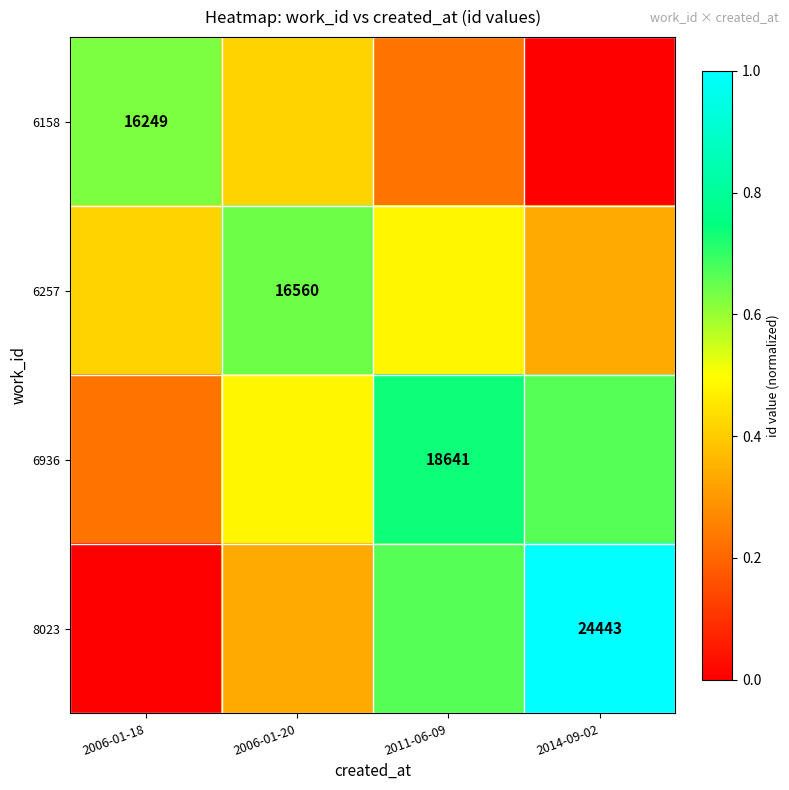

Is it true that 6936 equals 0.6 at 2006-01-20?

False